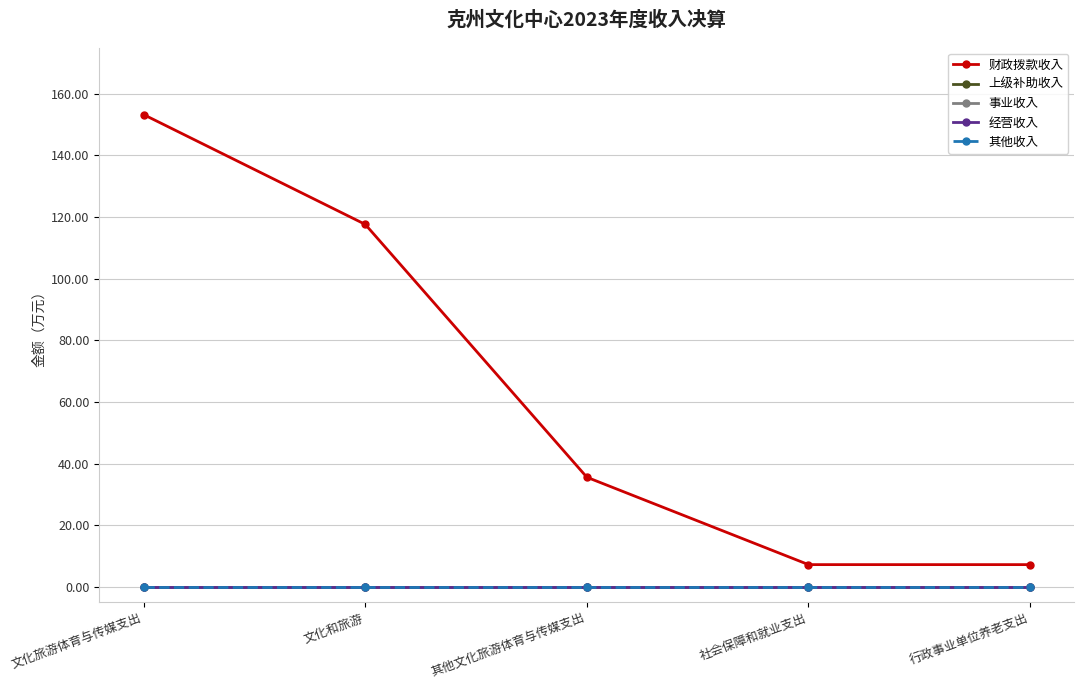

What is the average value of the 财政拨款收入 series?

64.2